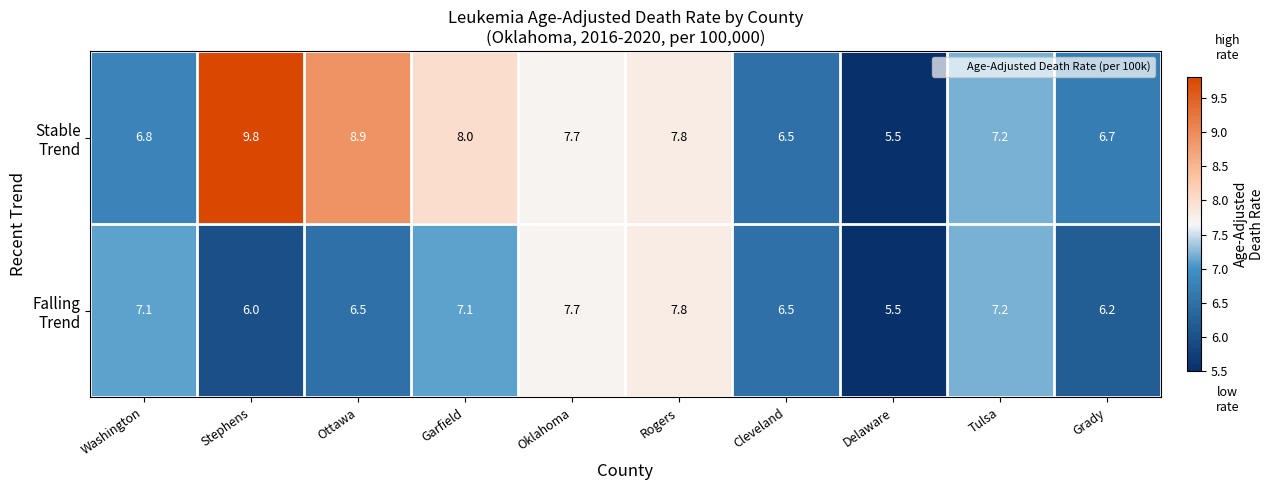

At how many categories does at least one series exceed 7?

7